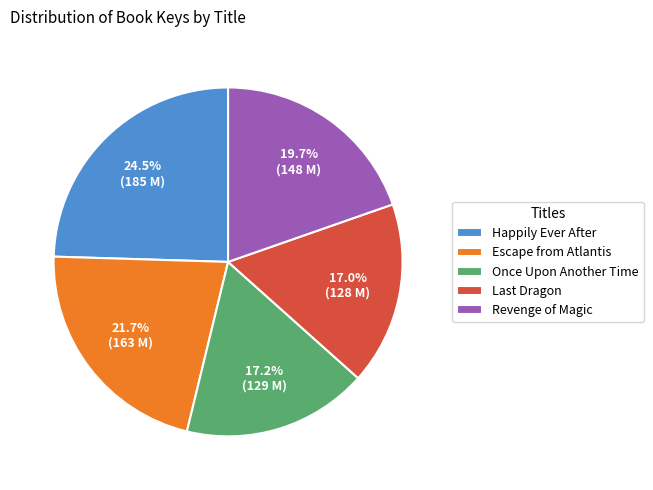

True or false: Revenge of Magic accounts for 20% of the total.

True